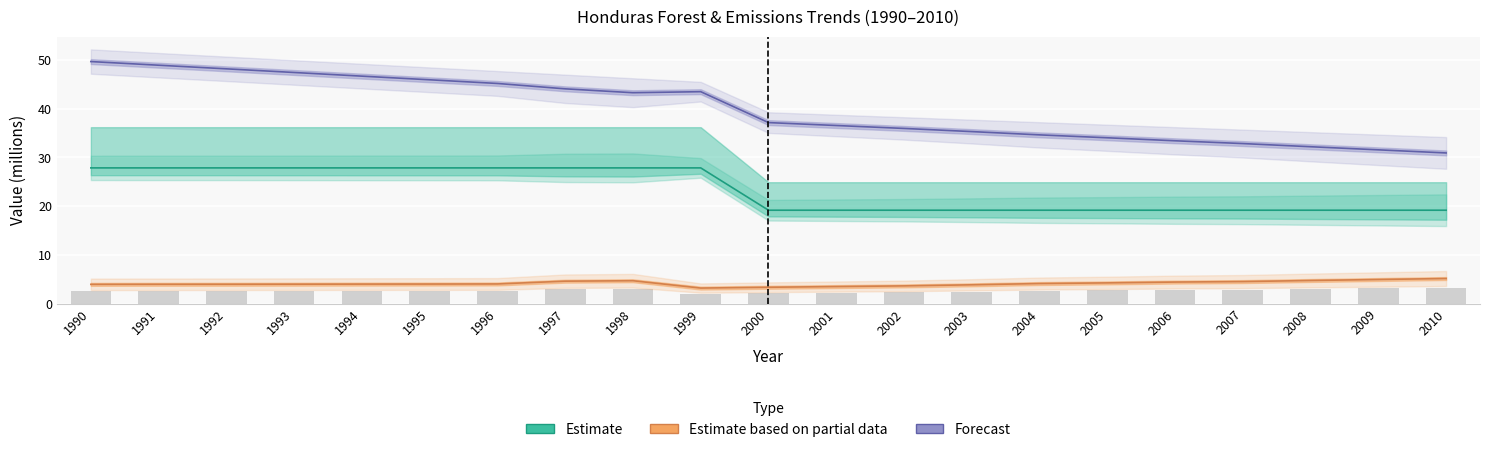

At which category is the sum across all series the highest?

1990